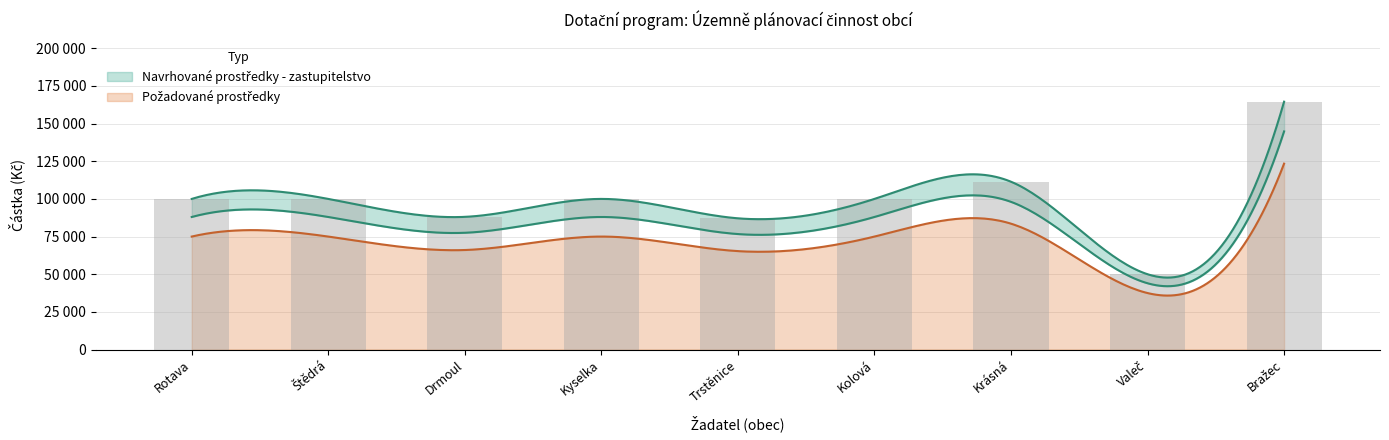

What is the difference between the maximum and minimum values?

114560